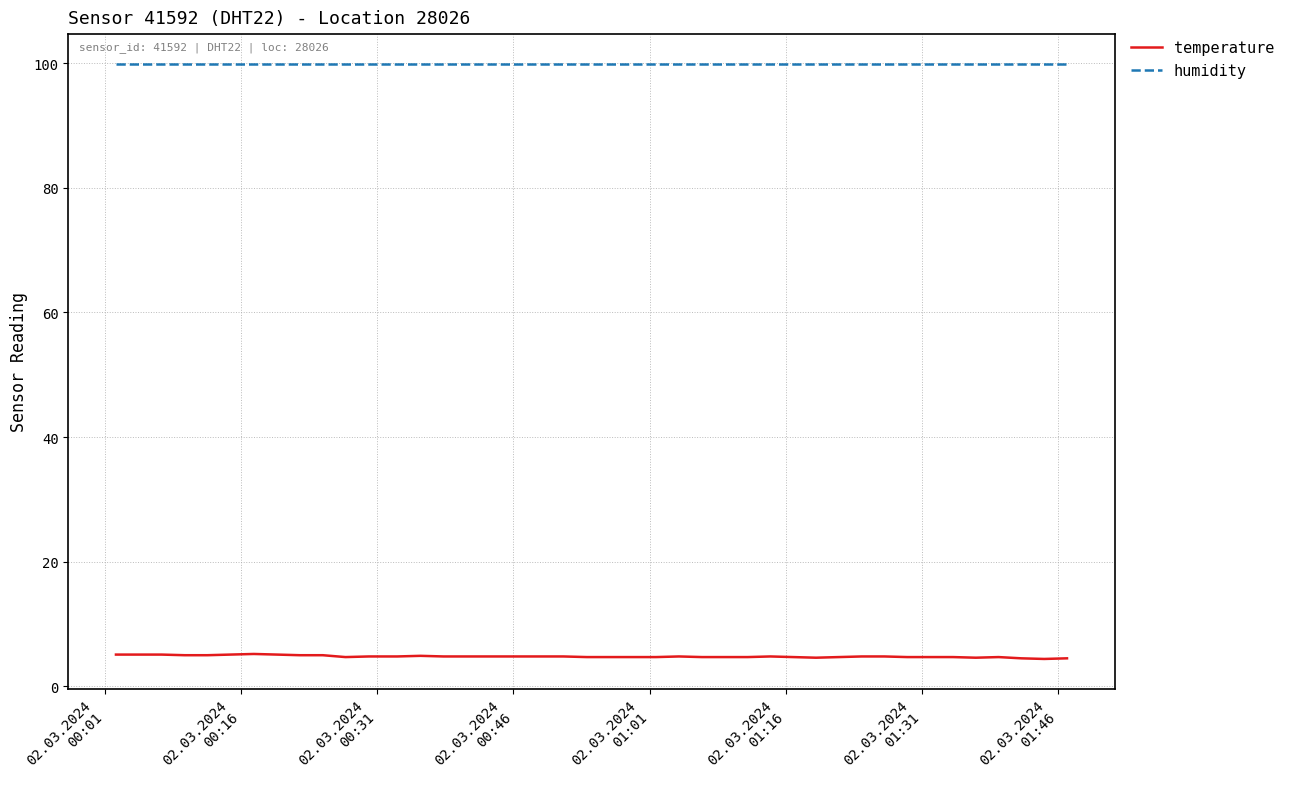

What is the maximum value for temperature?

5.2